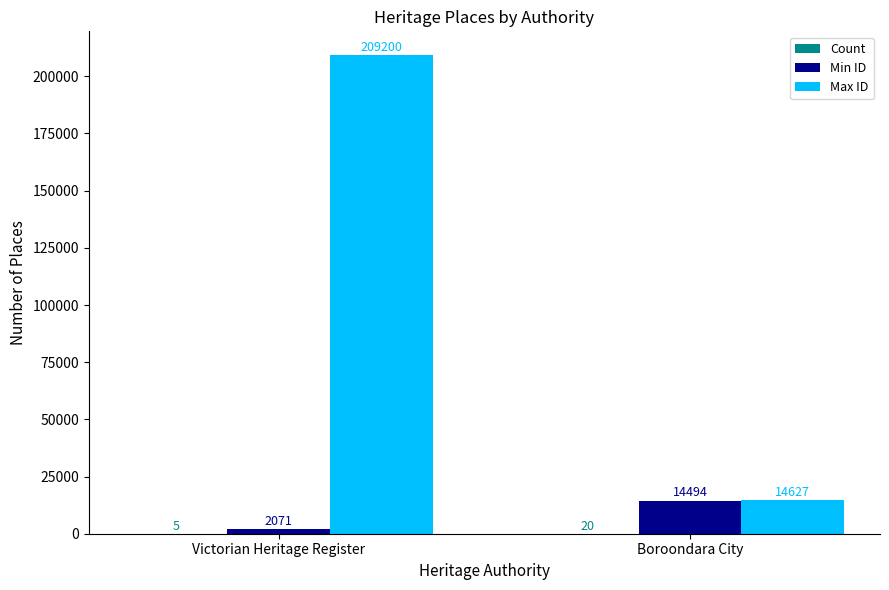

What is the total value across all series at Boroondara City?

29141